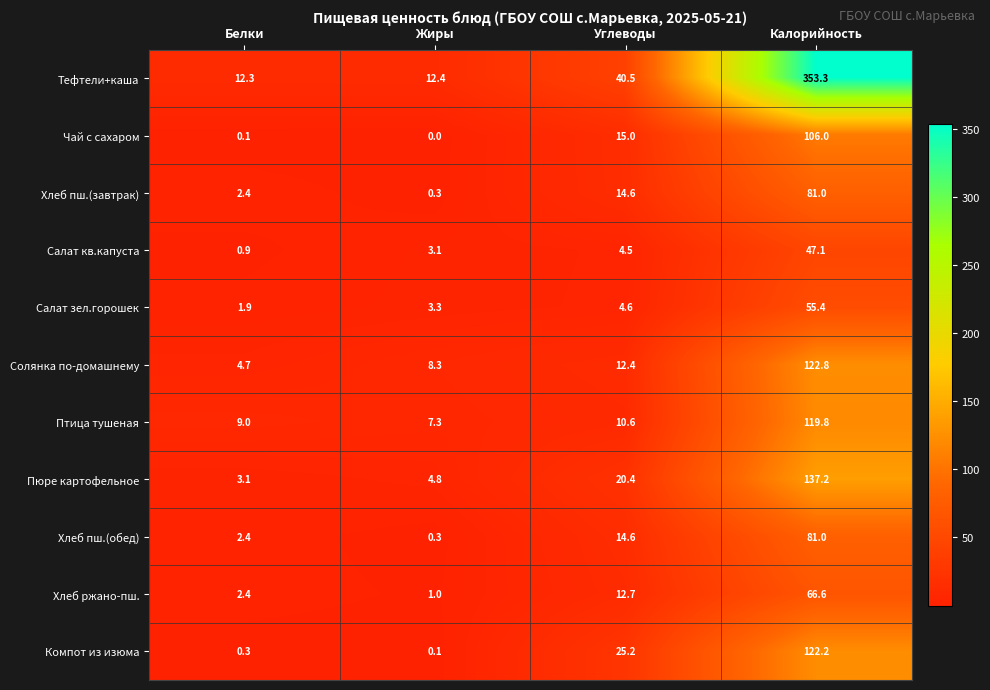

Between Белки and Калорийность, which series saw the biggest shift?

Тефтели+каша